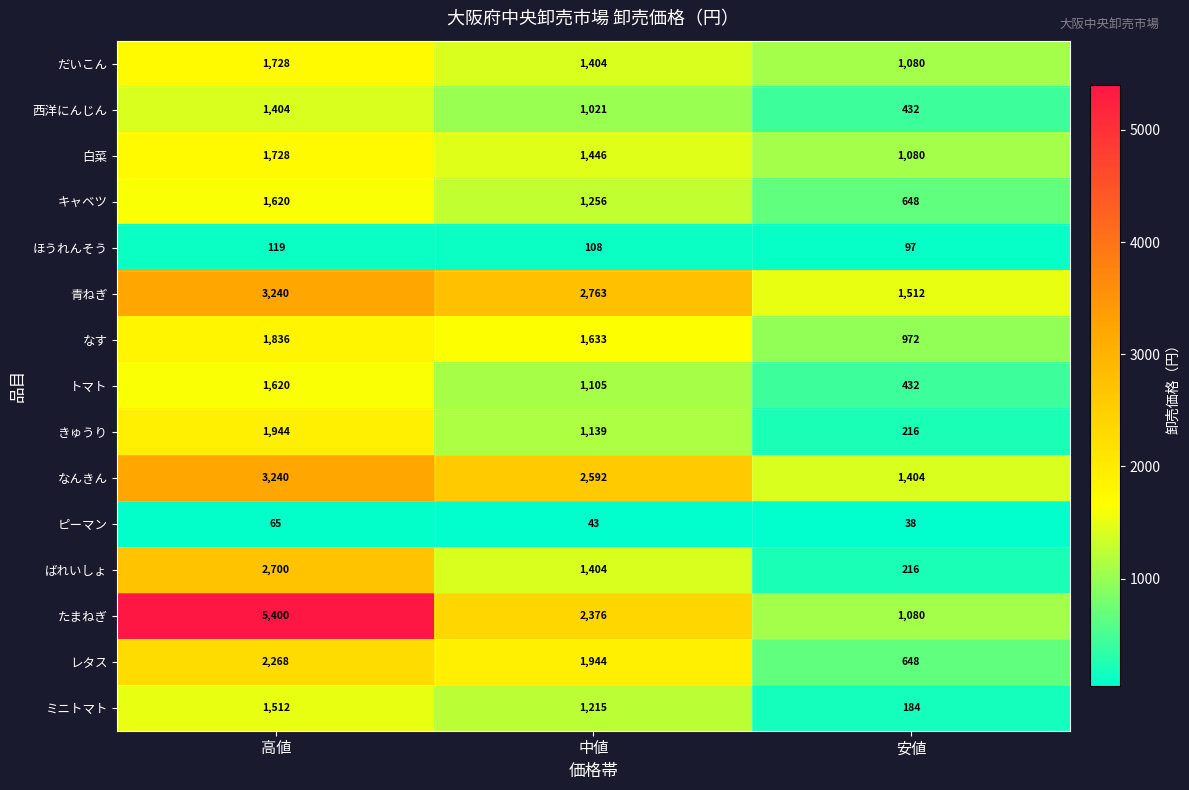

Which label corresponds to the largest value in the chart?

高値